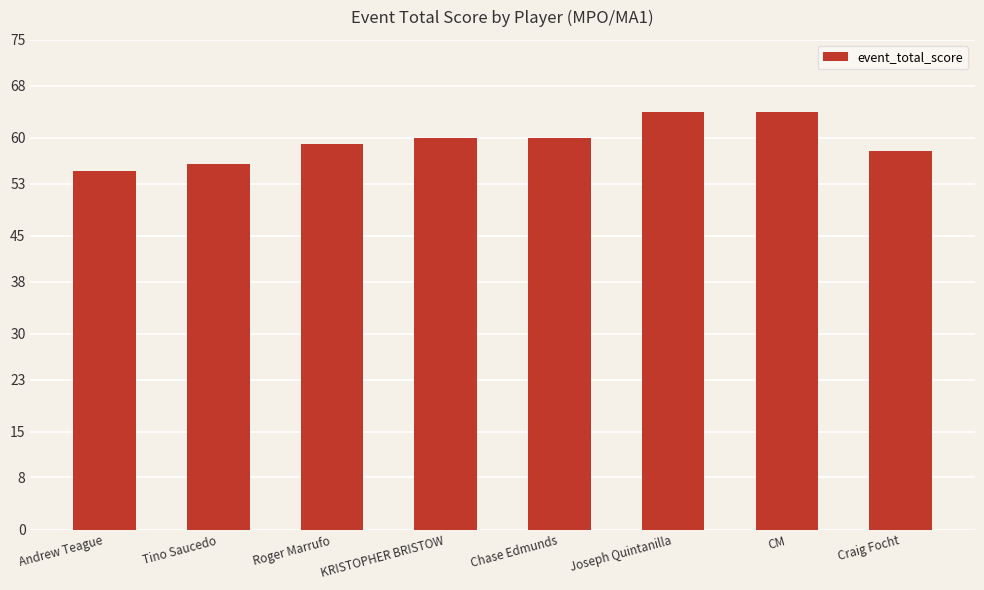

What is the difference between the maximum and second lowest values?

8